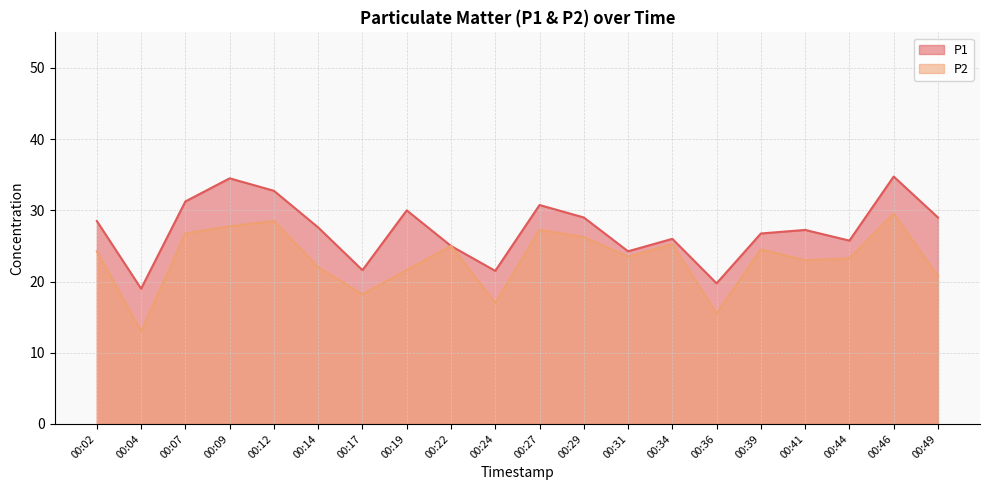

At 00:41, list the series in order from smallest to largest.

P2, P1